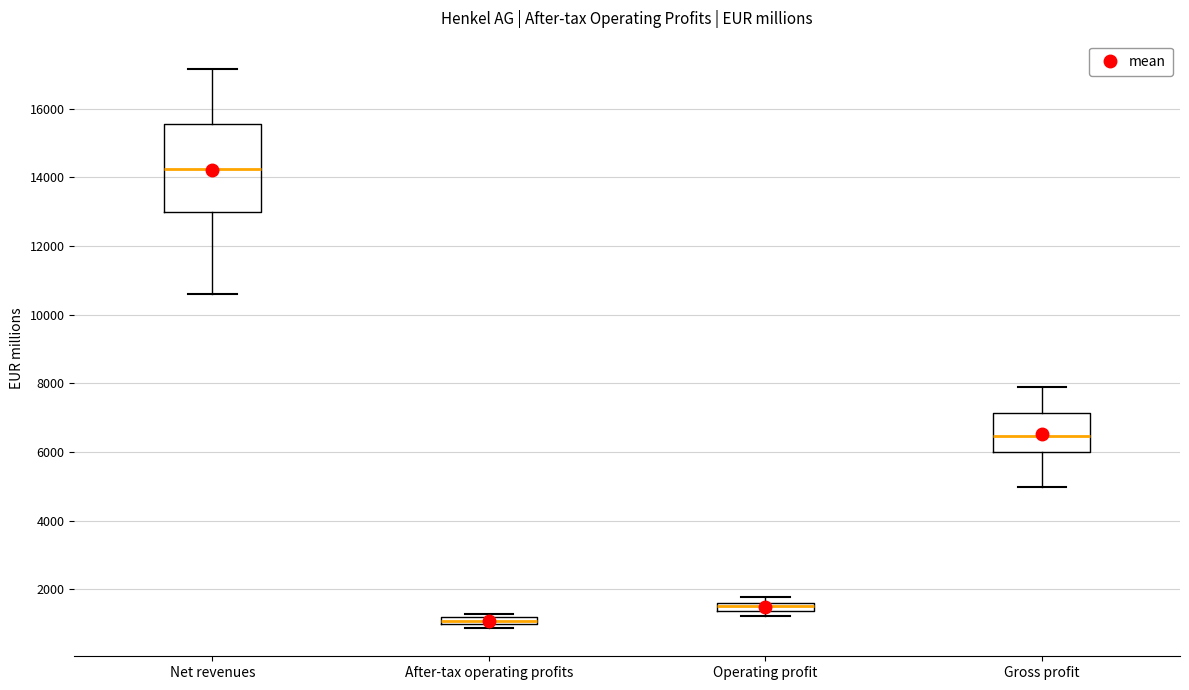

Where is the lower edge of the box for Operating profit on the y-axis? The values are not printed on the chart, so give them approximately, as read against the axis.

1400